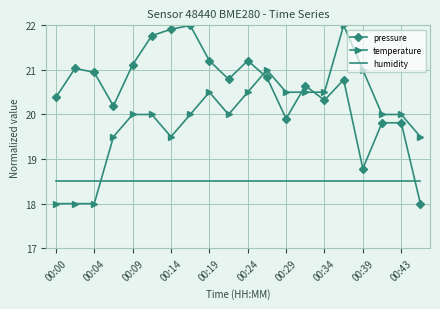

Which series has the largest total across all categories?

pressure